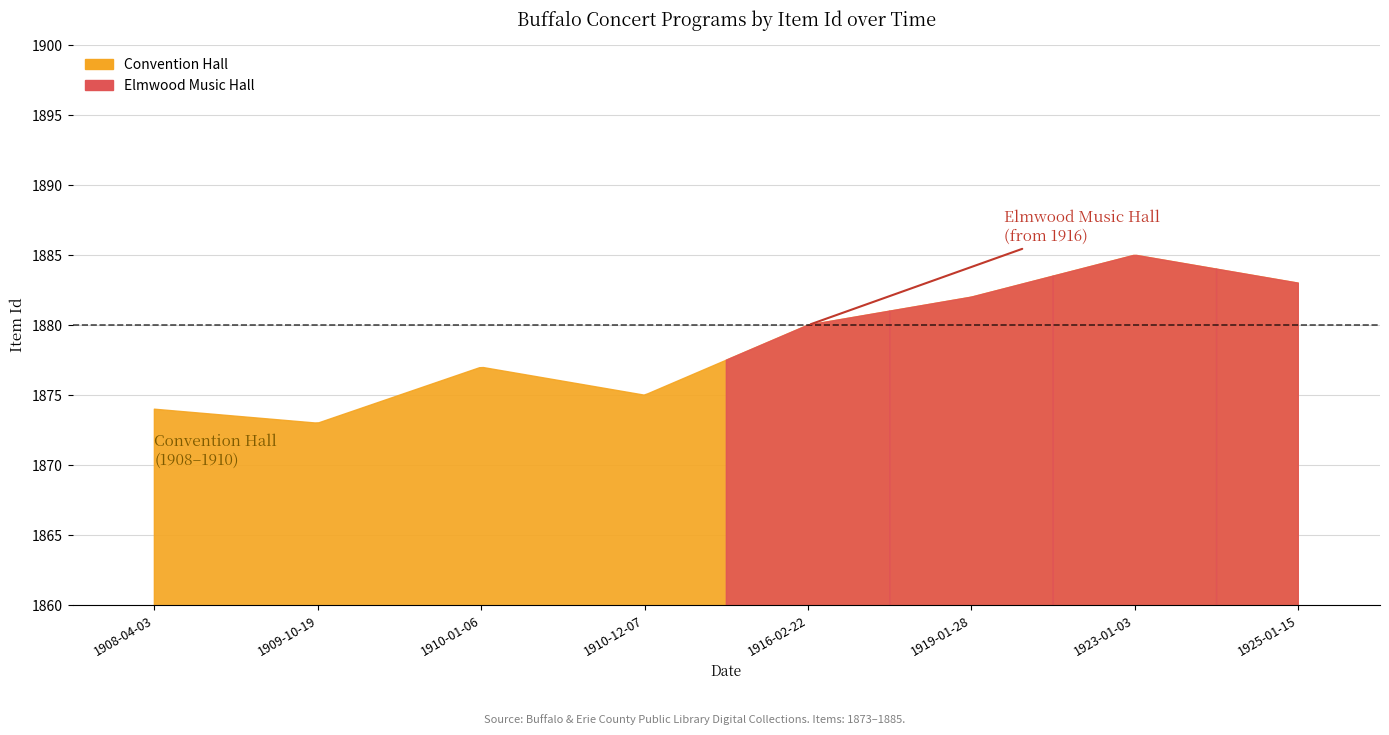

Between 1908-04-03 and 1923-01-03, which is larger?

1923-01-03